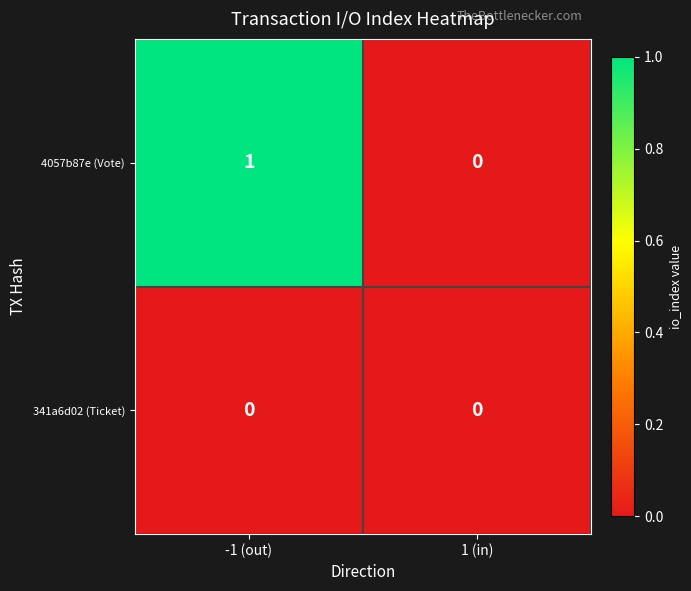

Is it true that 4057b87e (Vote) equals 1 at -1 (out)?

True